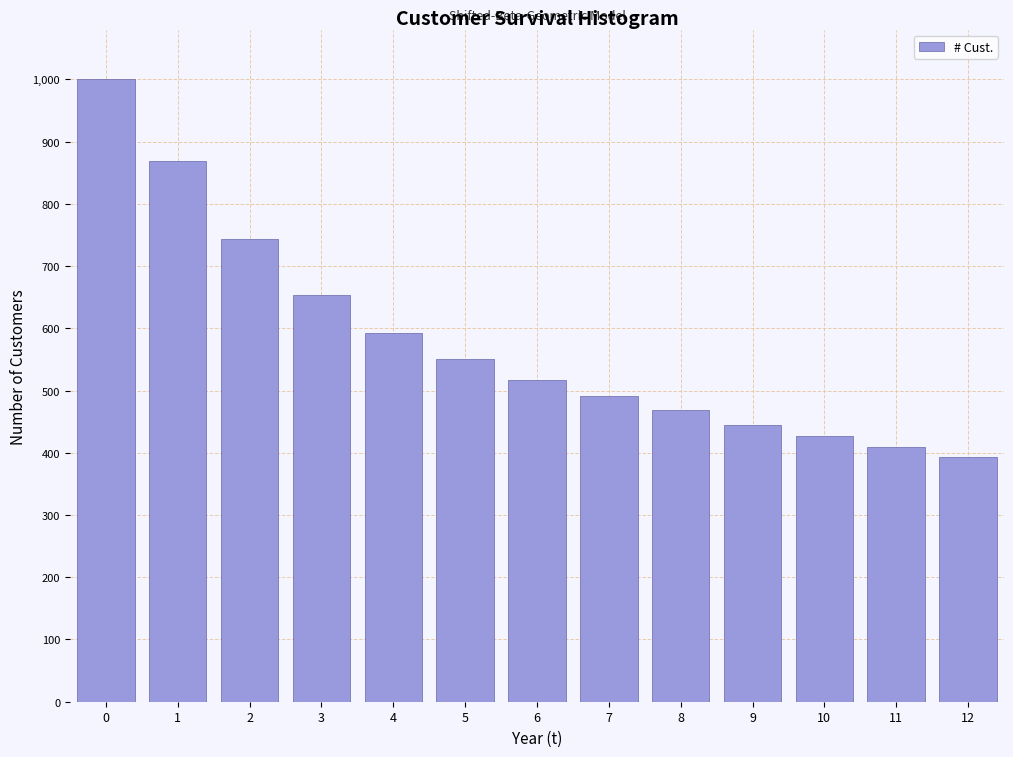

Reading right to left, extract all data points from this chart.

12=394	11=409	10=427	9=445	8=468	7=491	6=517	5=551	4=593	3=653	2=743	1=869	0=1000